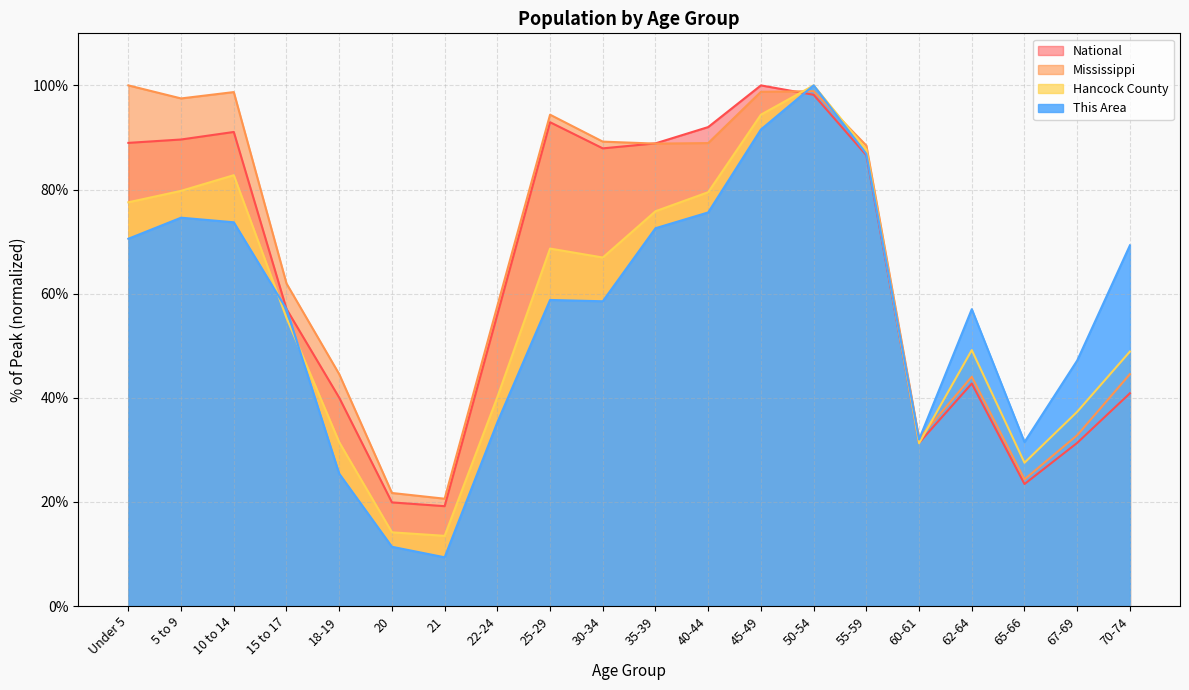

How many lines are shown in the chart?

4